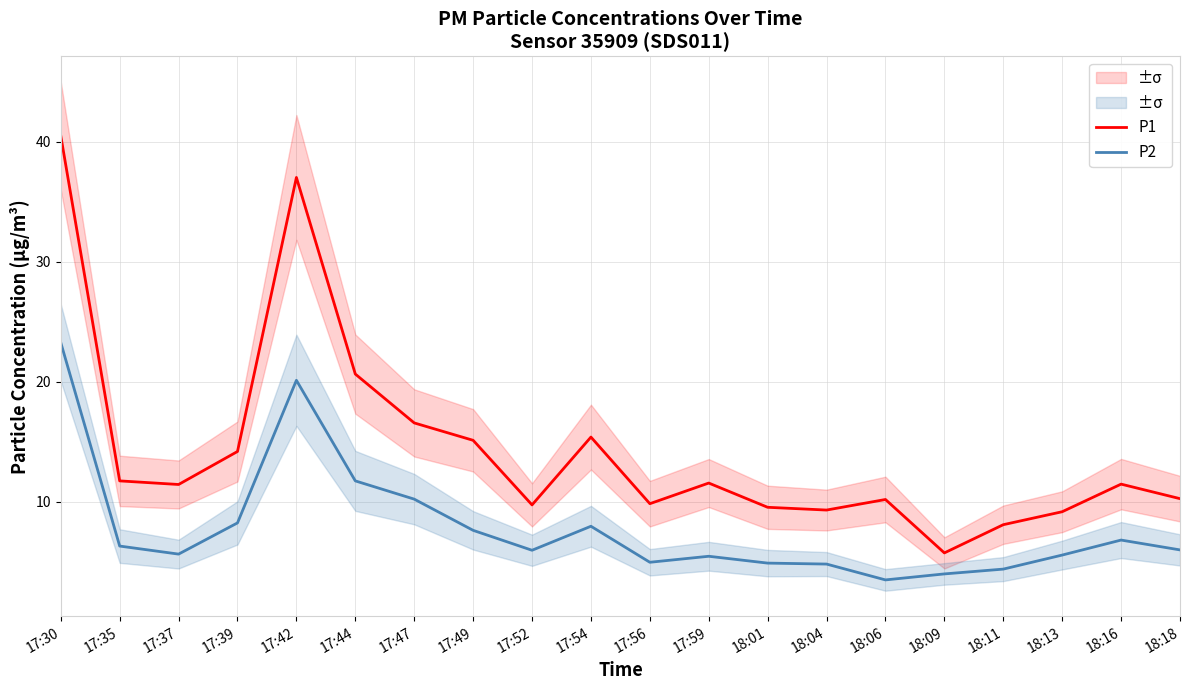

Which category has the lowest value in the P1 series?

18:09